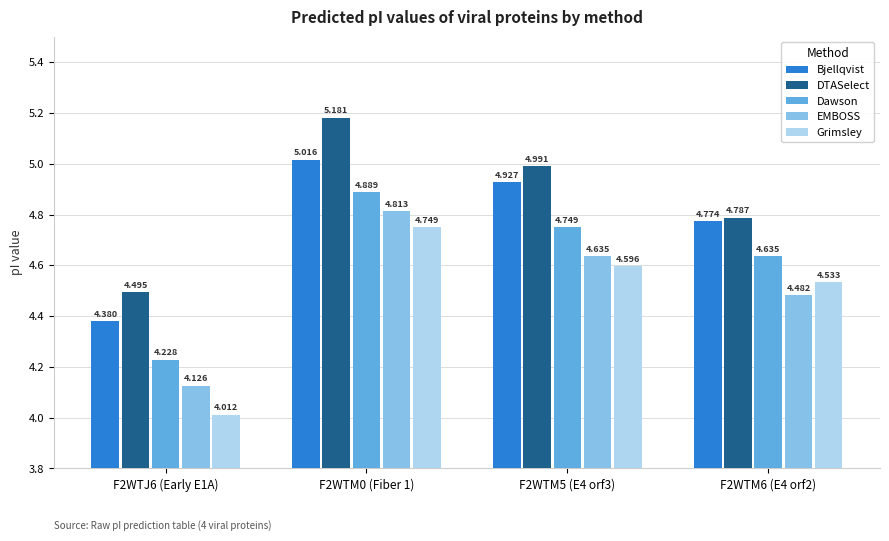

What is the total value across all series at F2WTM6 (E4 orf2)?

23.2